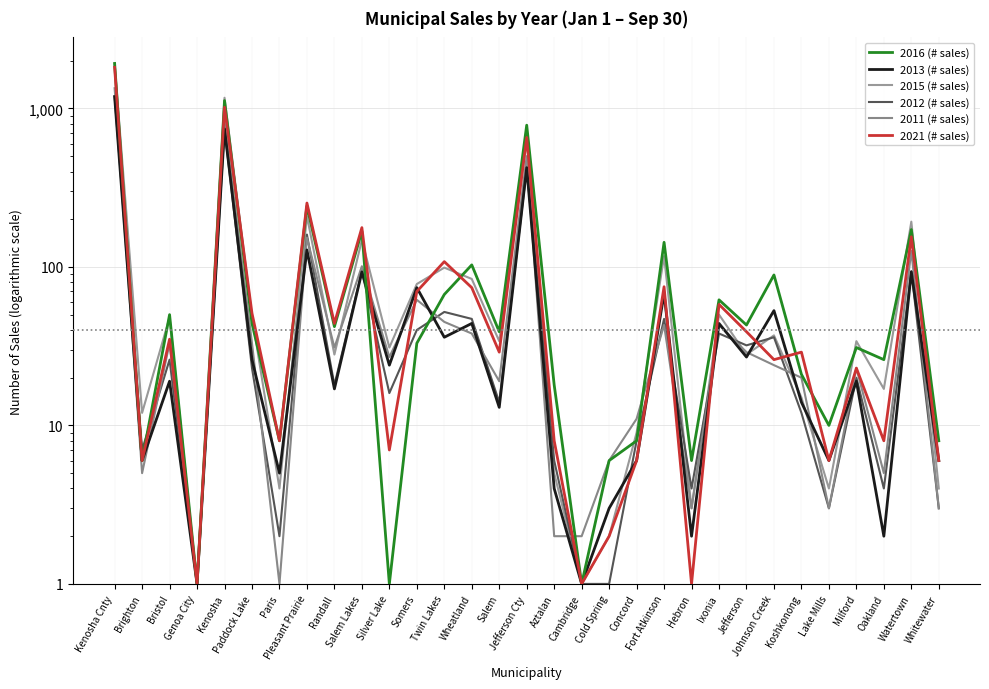

Which series ends up on top after the final intersection of 2015 (# sales) and 2011 (# sales)?

2015 (# sales)